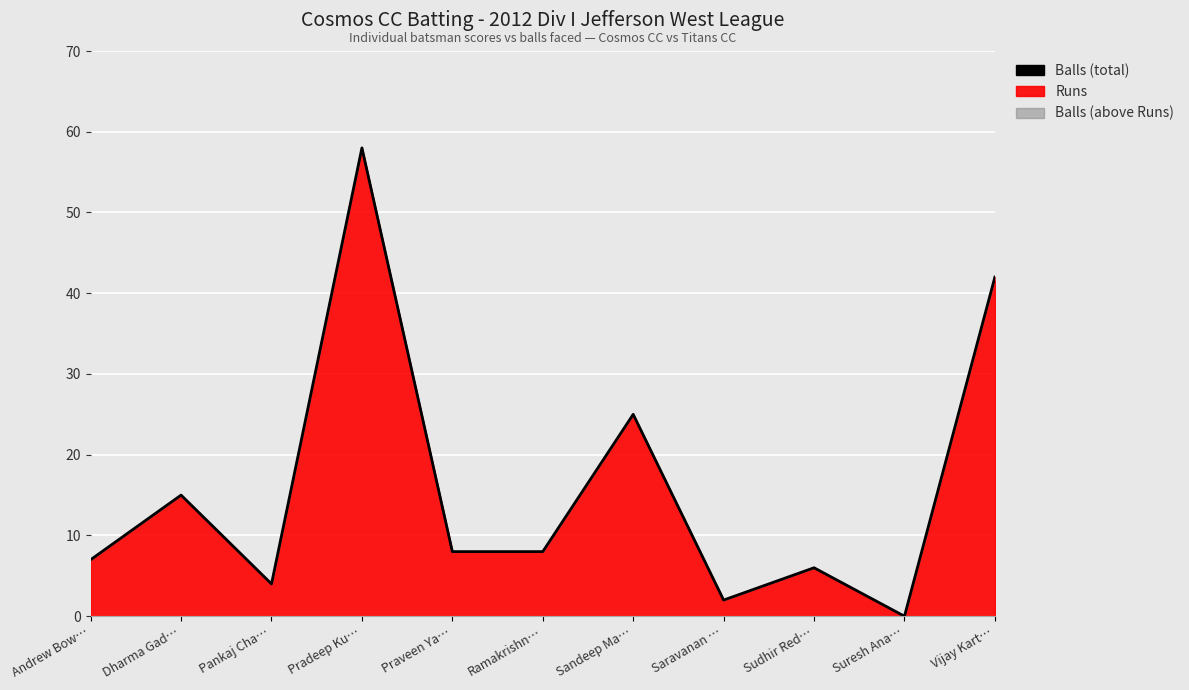

Between Pankaj Cha… and Sudhir Red…, which is larger?

Sudhir Red…